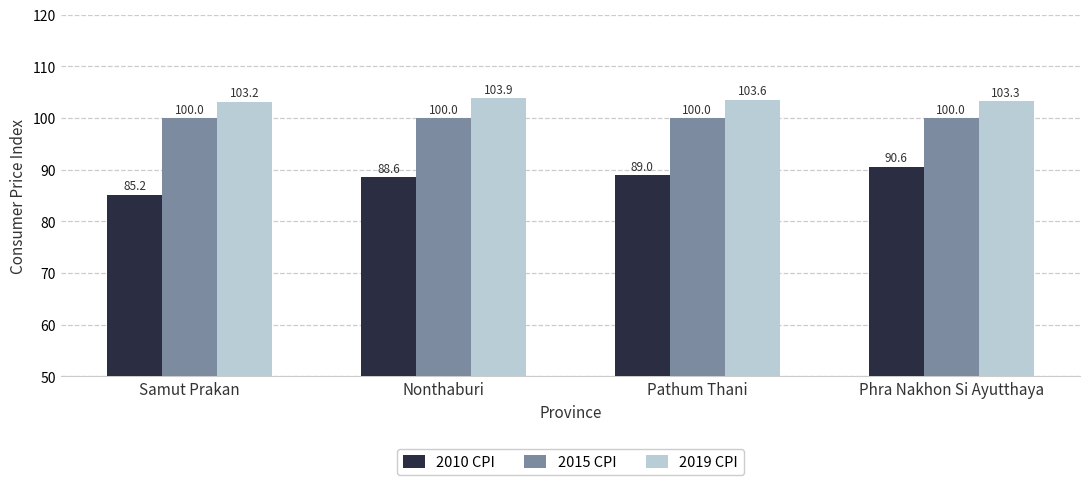

Count the 2010 CPI values in the range 88 to 90.

2